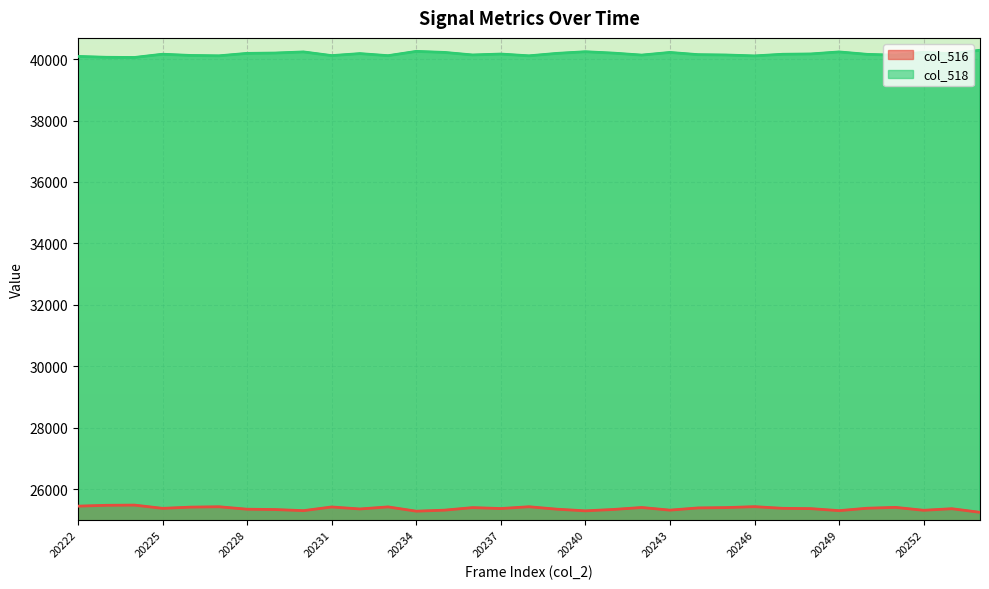

True or false: col_516 and col_518 cross at least once.

False